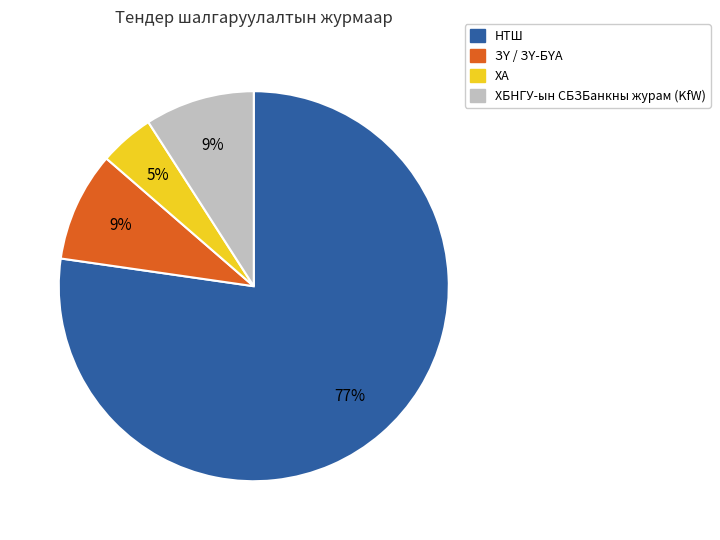

Is there a majority slice in this chart?

Yes